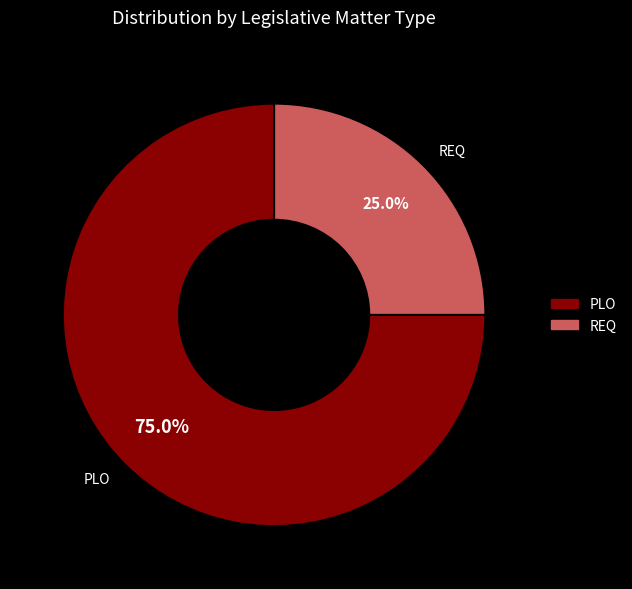

Is it true that REQ is 25% of the pie?

True